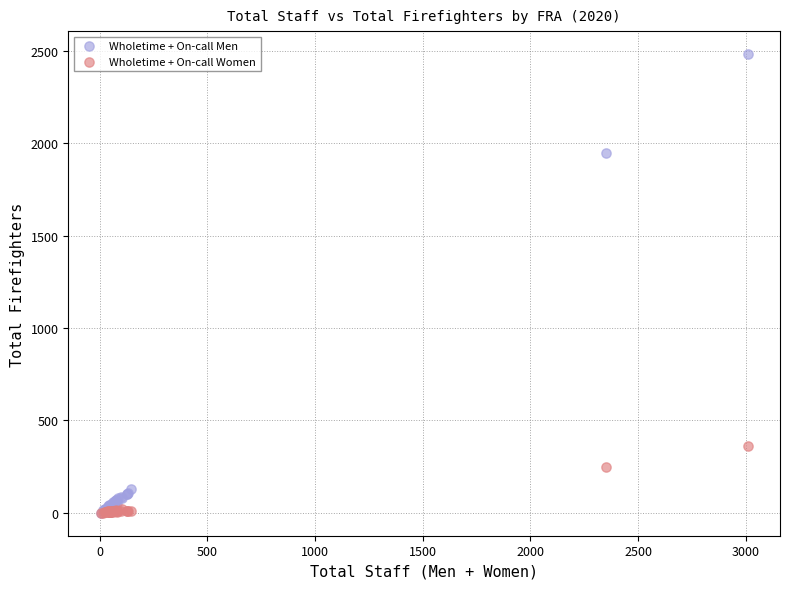

Which series contains the highest Y value?

Wholetime + On-call Men